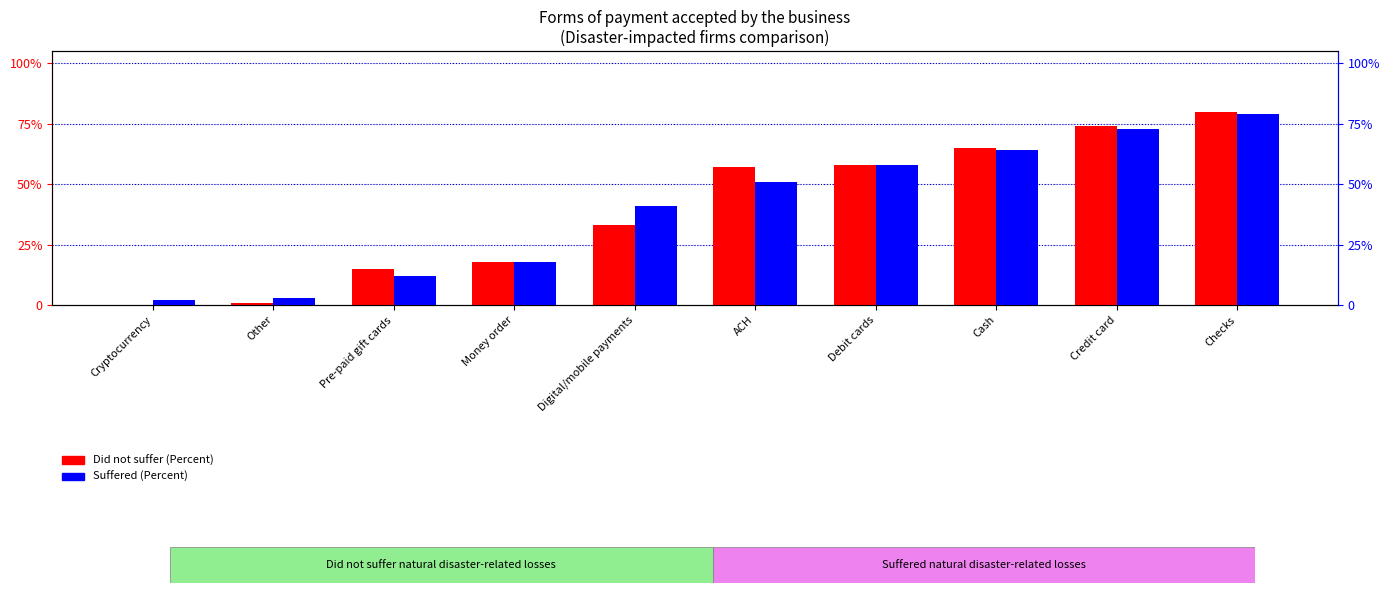

What position from the left is ACH?

6